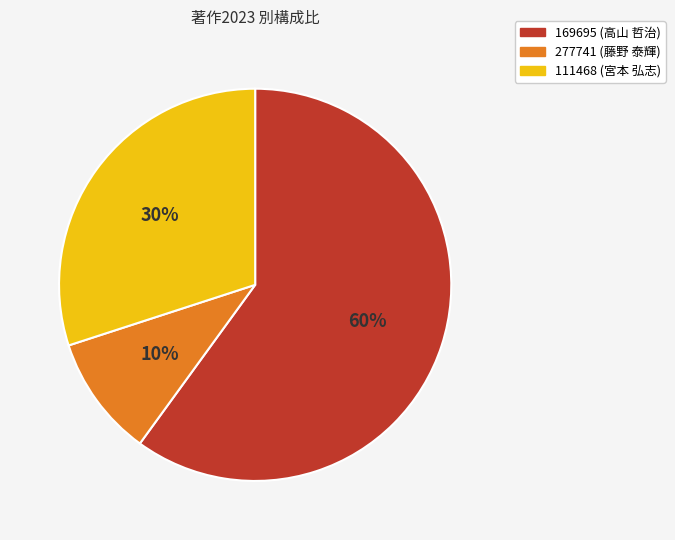

To the nearest percent, what is the difference between the largest and smallest slice percentages?

50%